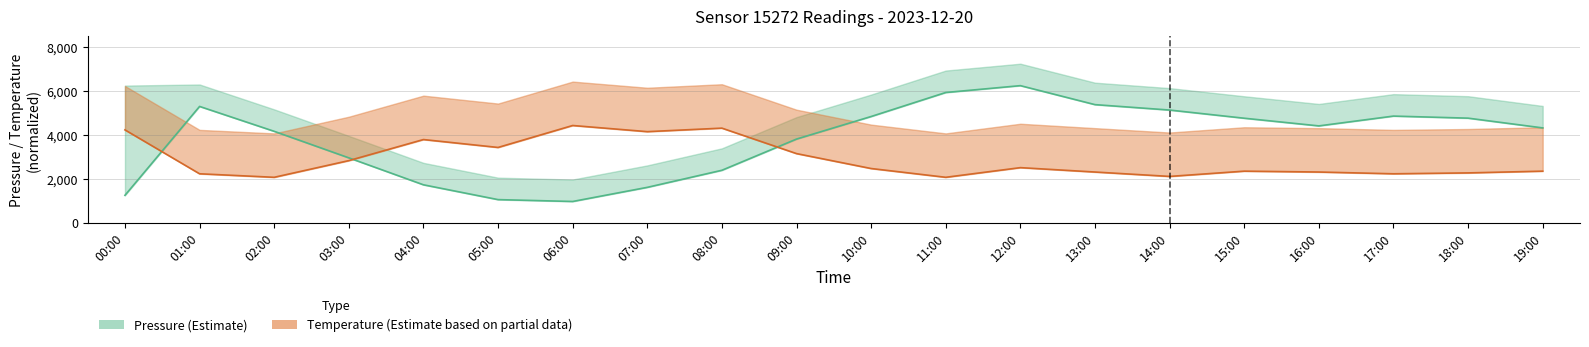

What are all the series names shown in the legend?

pressure, temperature